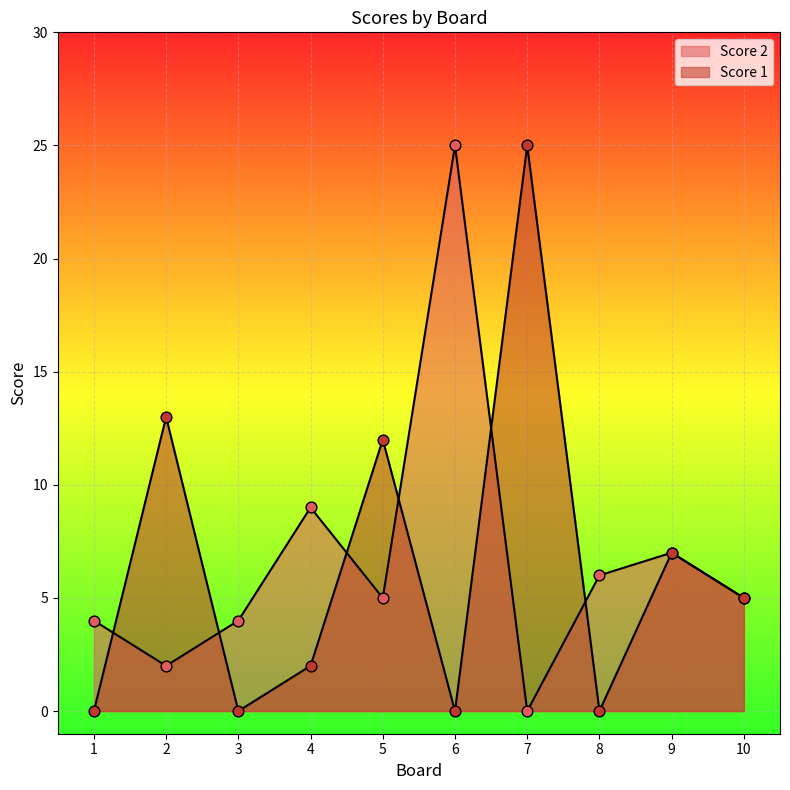

Which series has the largest total across all categories?

Score 2